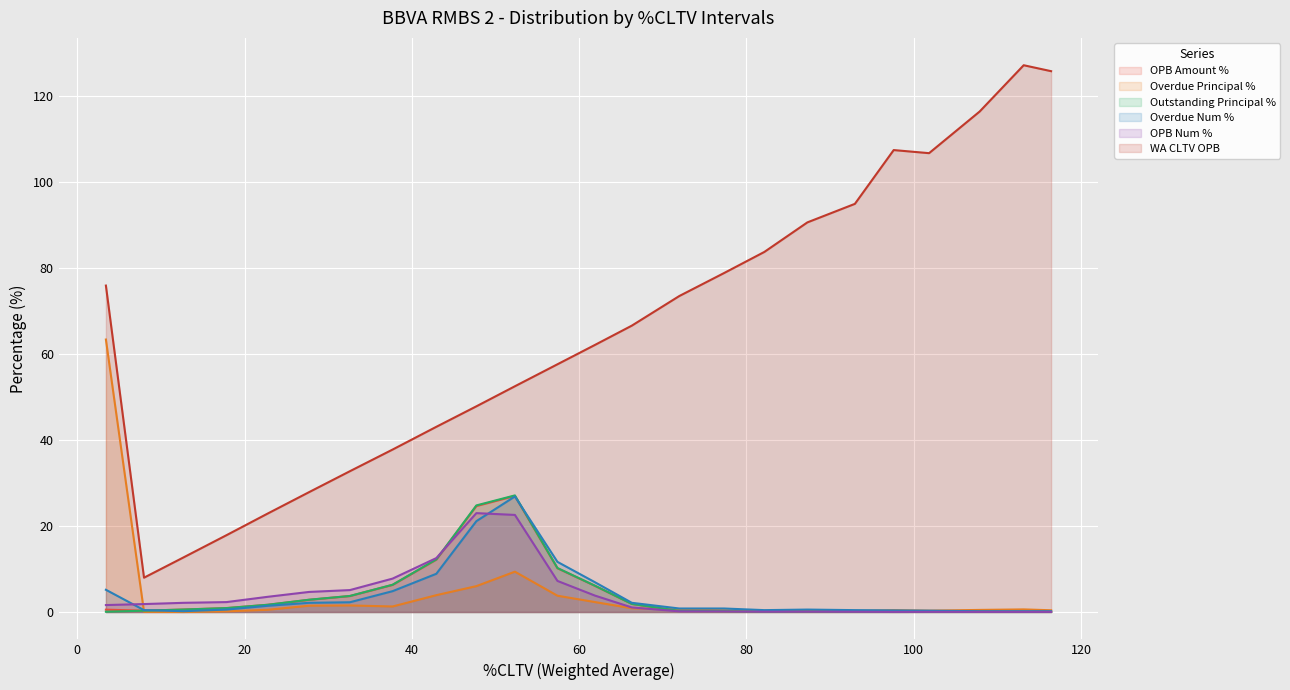

True or false: Outstanding Principal % has a value of 6.7 at 30.01-35.

False